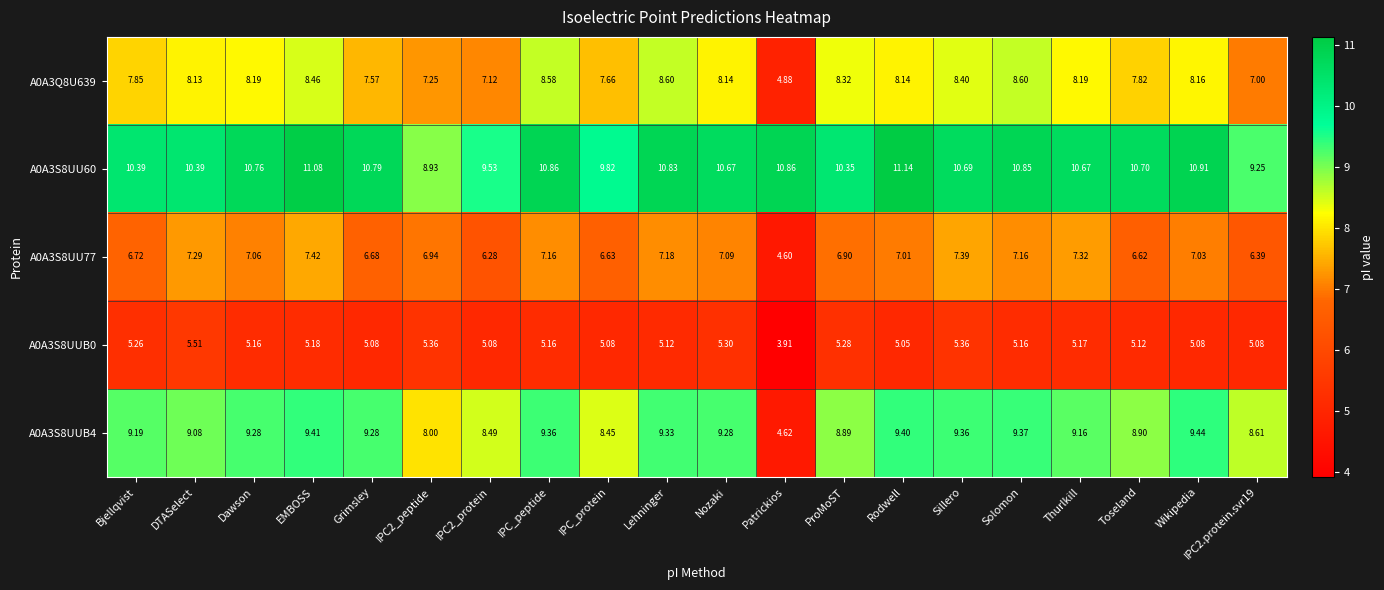

At which label does A0A3S8UUB4 first exceed 9?

Bjellqvist